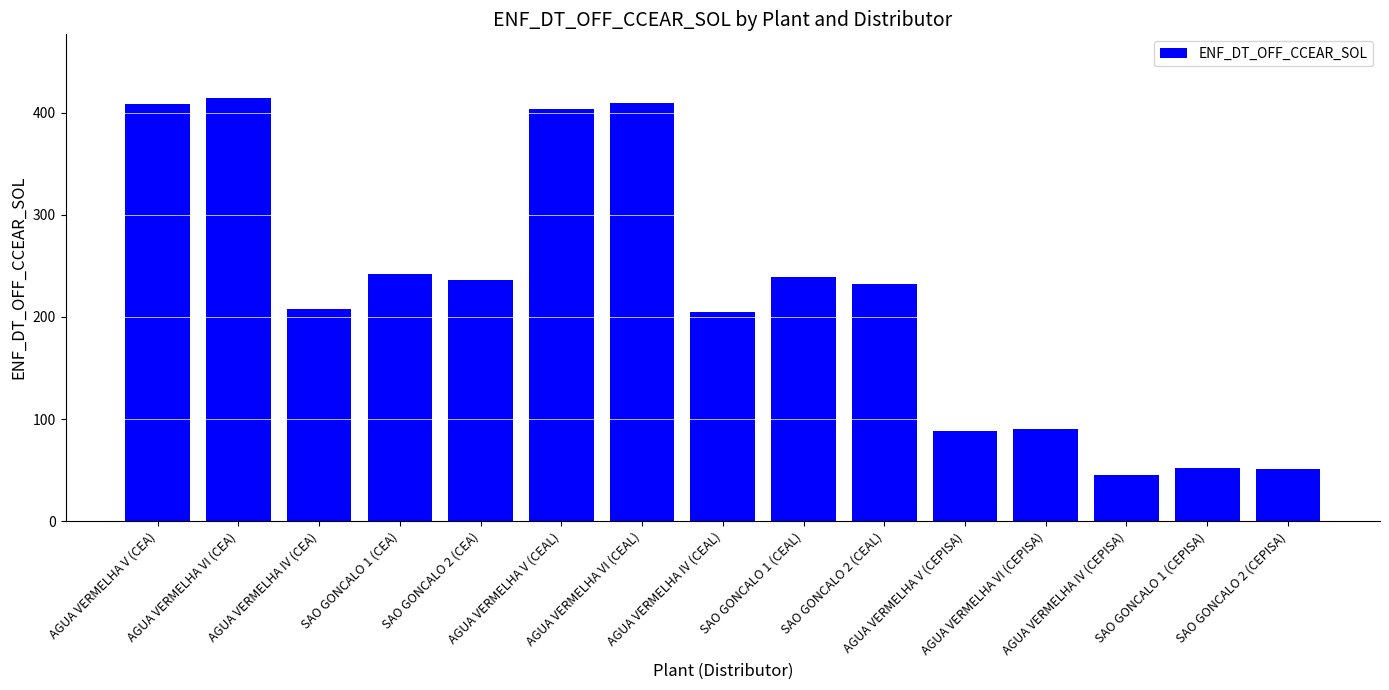

What is the difference between the second highest and second lowest values?

358.1